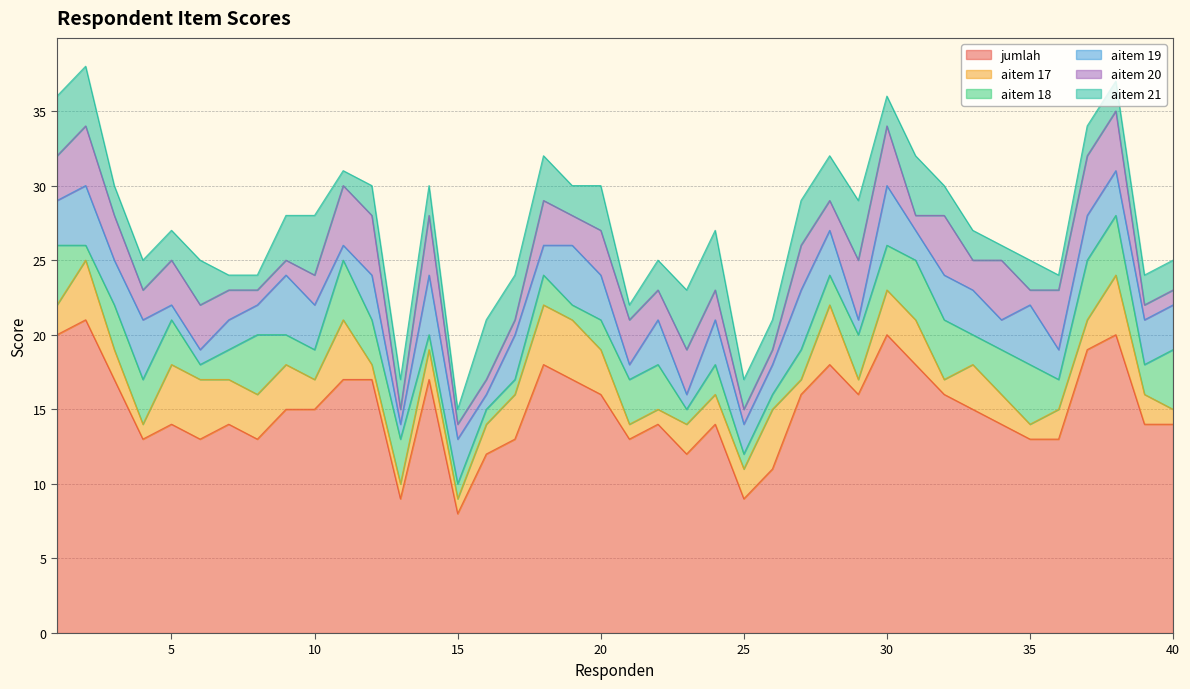

What is the total value across all series at 33?

27